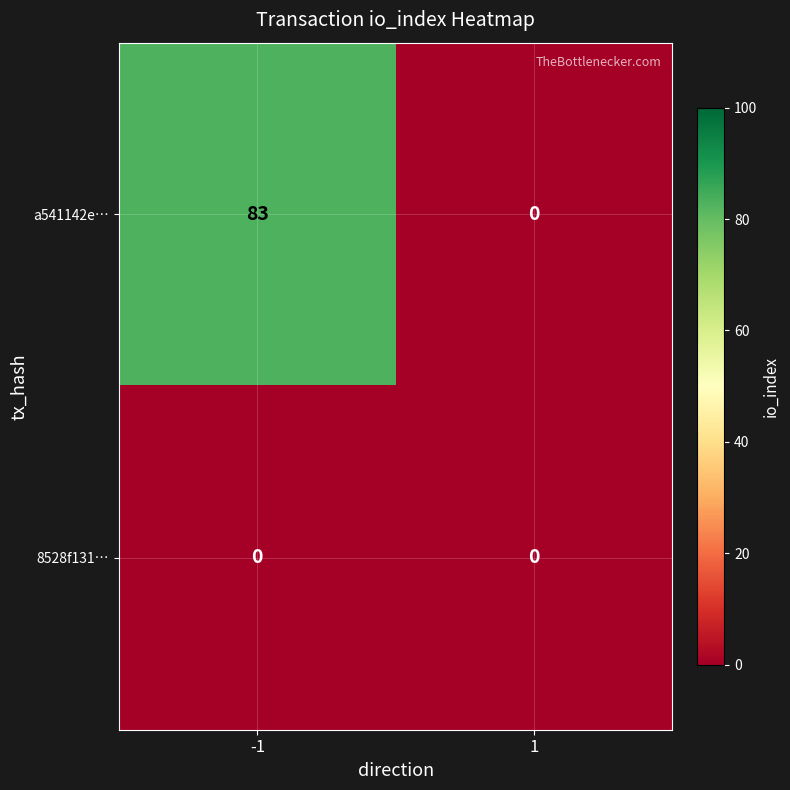

Which series has the largest range (max minus min)?

a541142e…